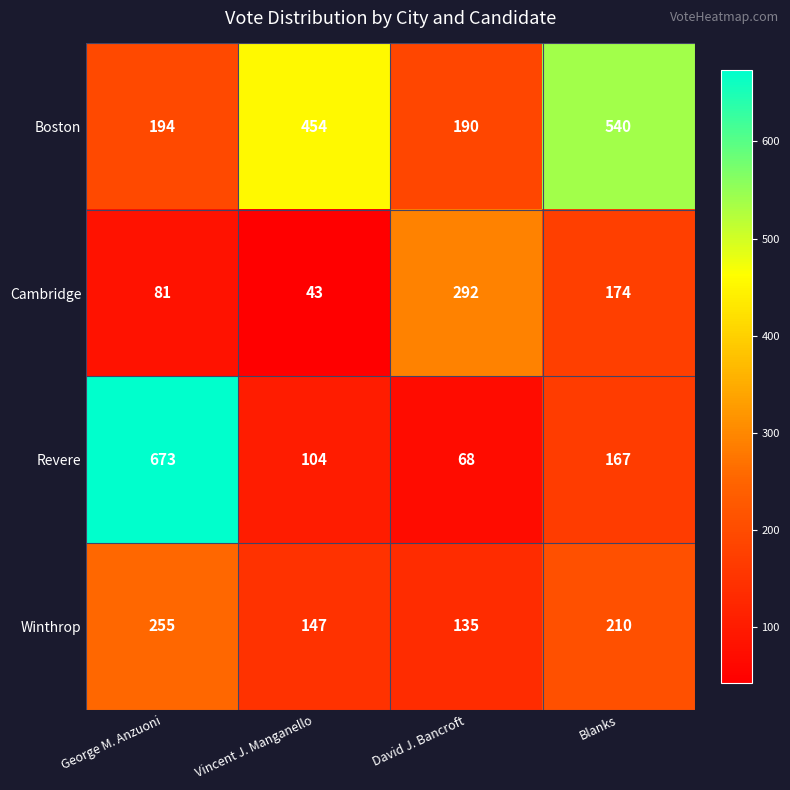

Rank the series at George M. Anzuoni from highest to lowest value.

Revere, Winthrop, Boston, Cambridge